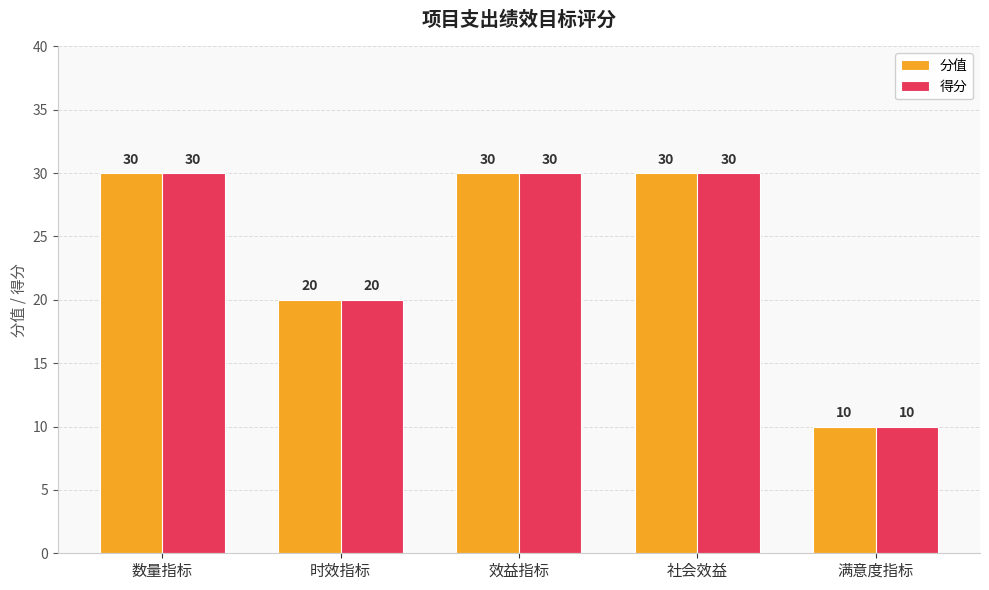

What value does the 分值 series have at 数量指标?

30